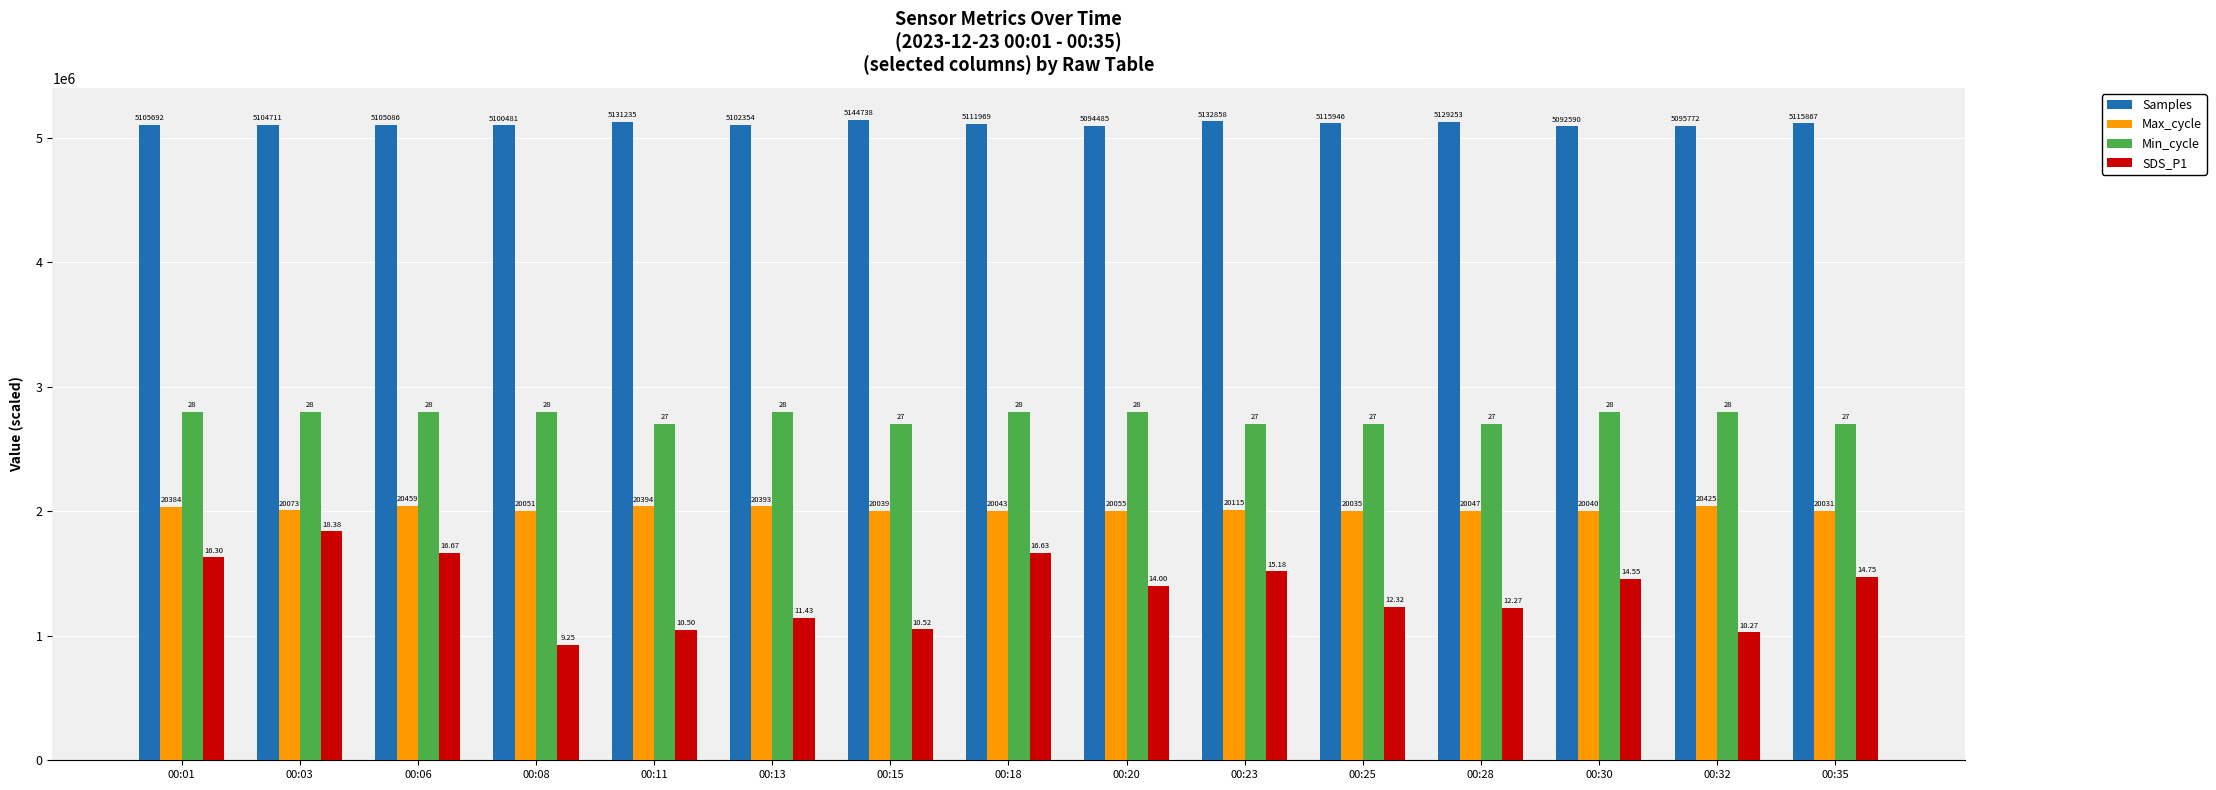

What are all the series names shown in the legend?

Samples, Max_cycle, Min_cycle, SDS_P1